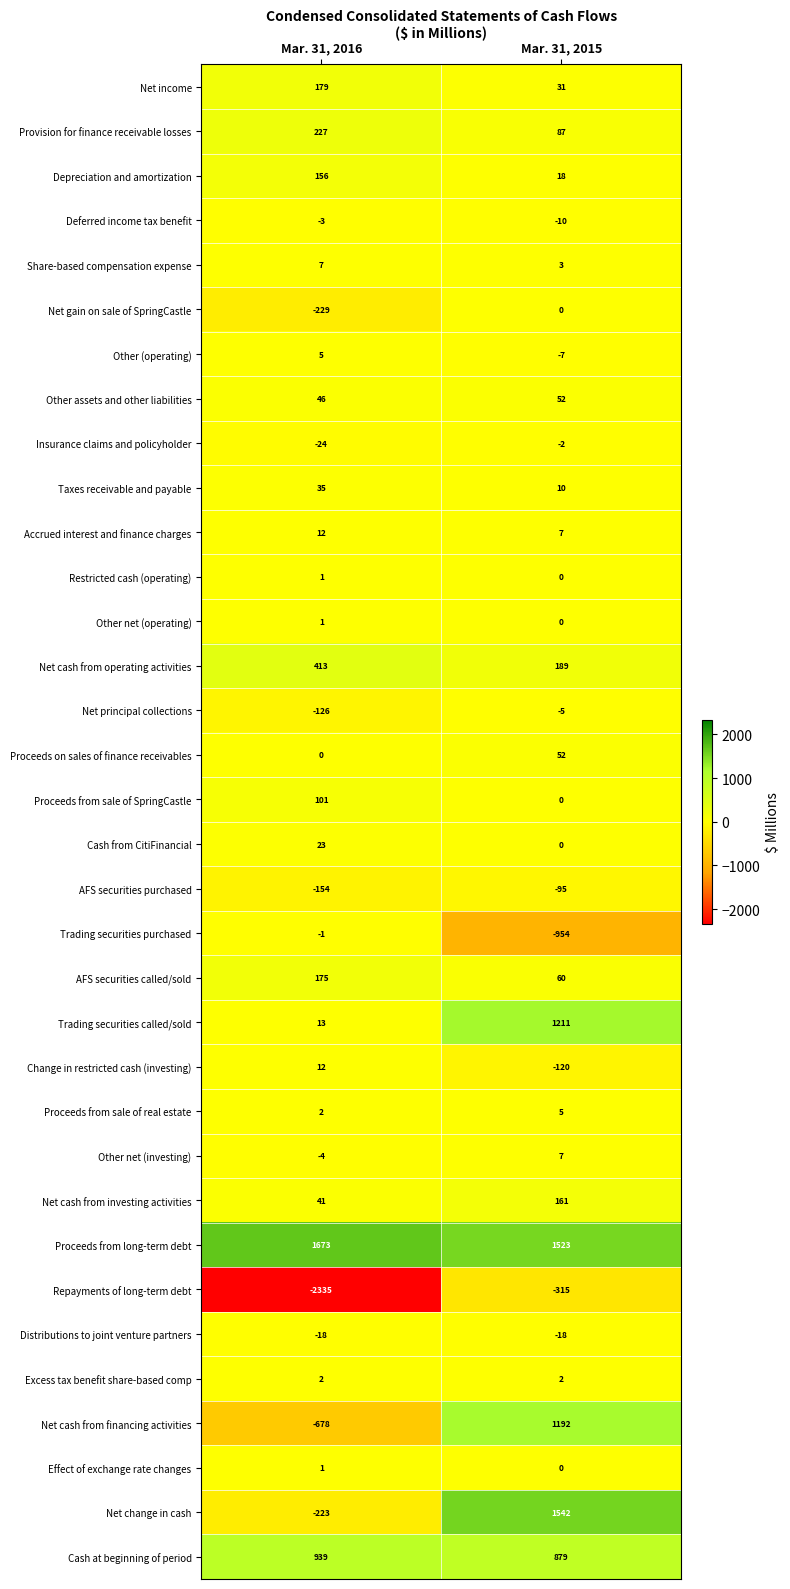

The value of Trading securities purchased at Mar. 31, 2016 is -1. True or false?

True